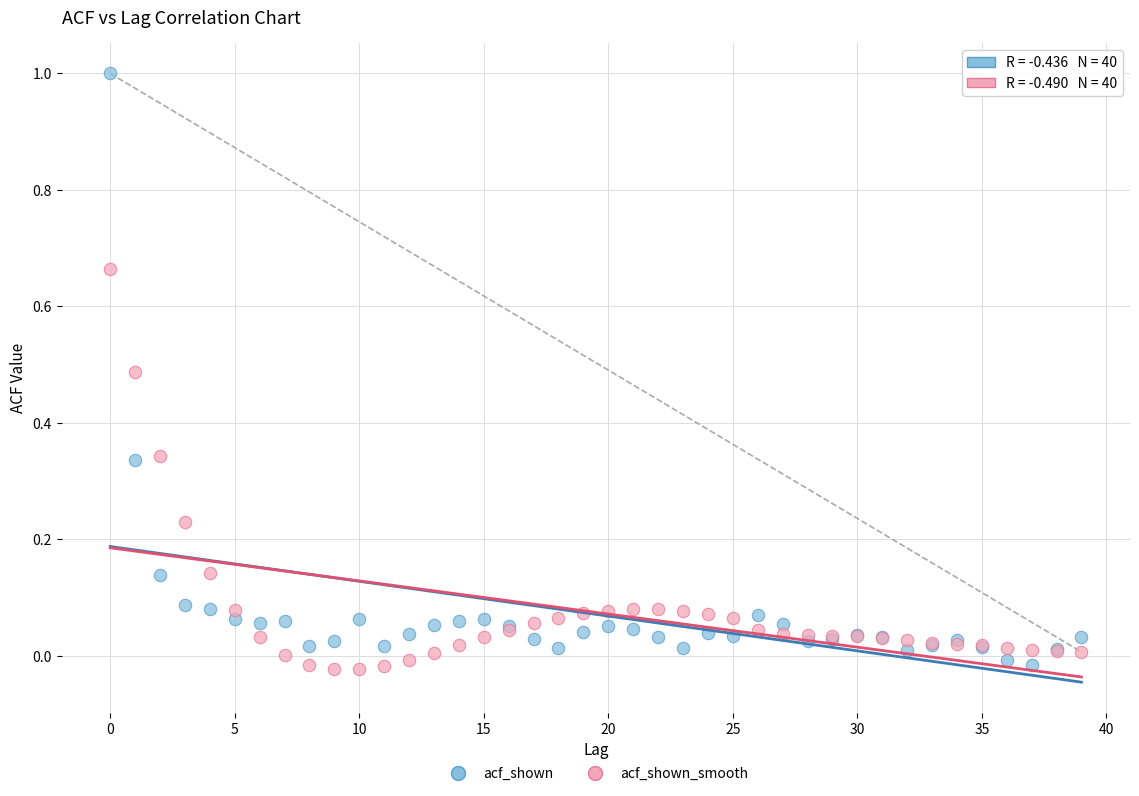

What are all the series names shown in the legend?

acf_shown, acf_shown_smooth